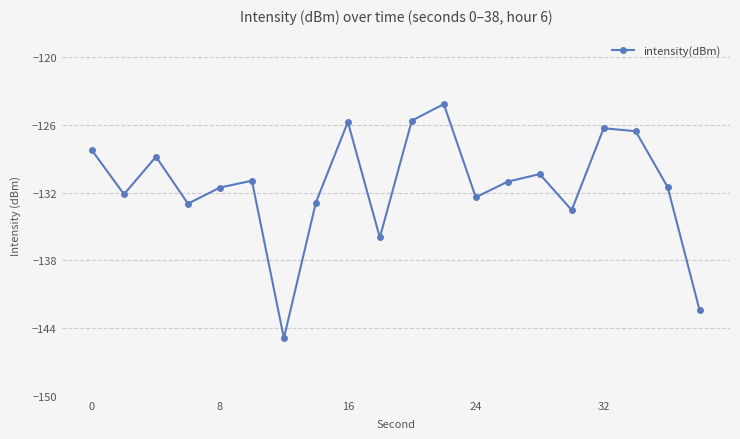

What is the value of the 19th point from the left?

-131.5